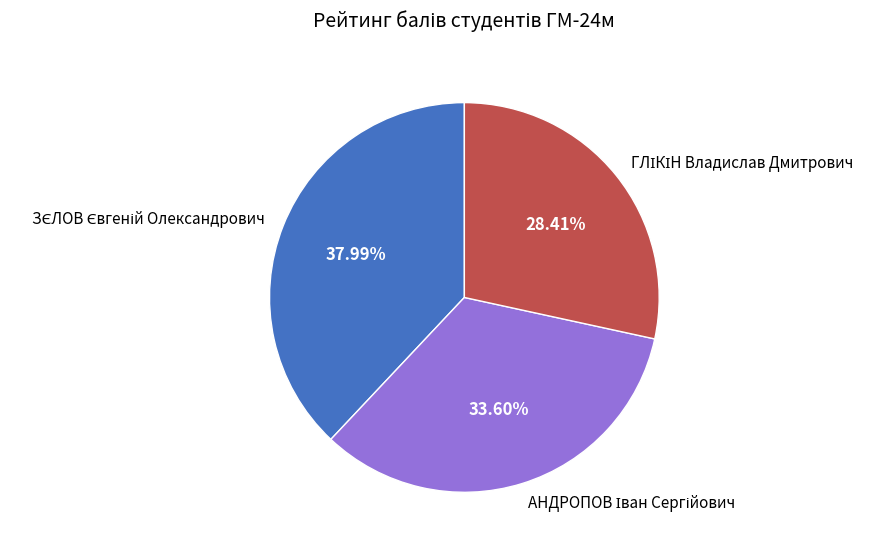

Is there any slice that represents more than half of the pie?

No